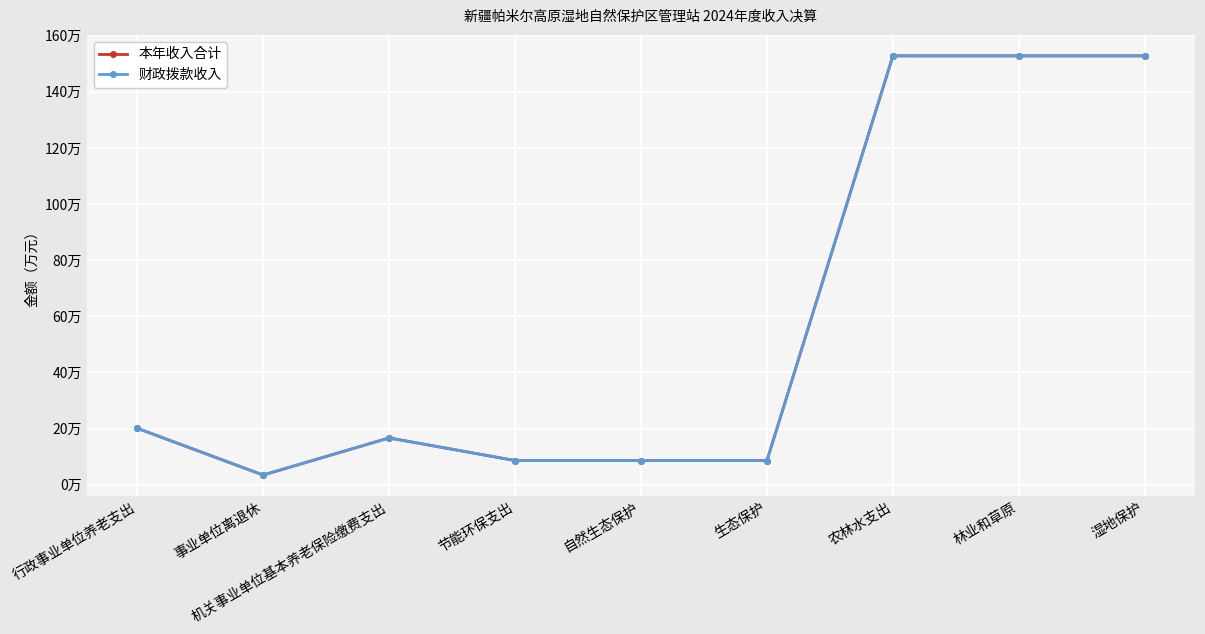

The value of 财政拨款收入 at 生态保护 is 8.6. True or false?

True